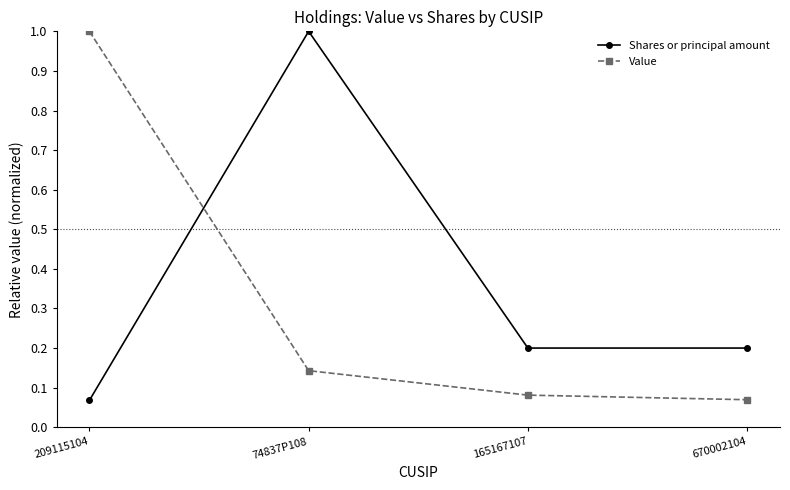

What is the difference between the highest and lowest values at 209115104?

0.9